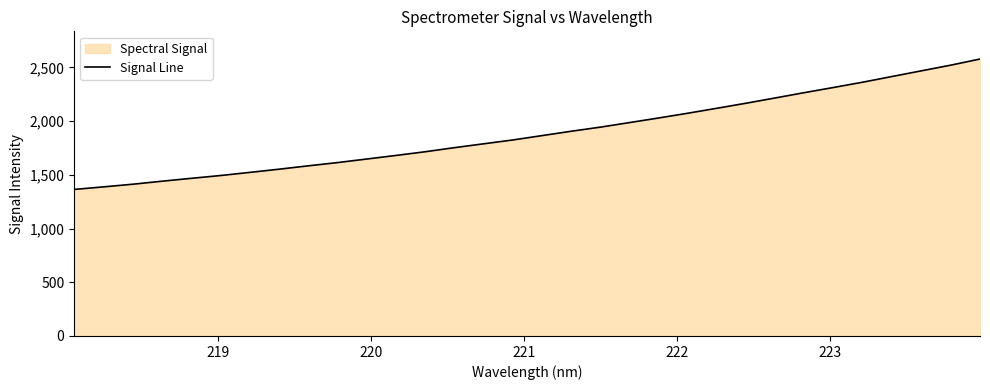

What is the greatest value displayed?

2577.4